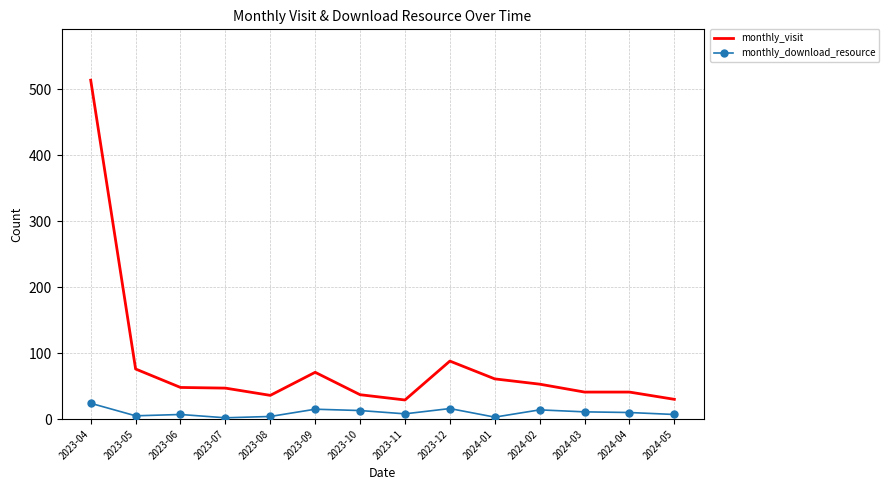

What is the total value across all series at 2023-06?

55